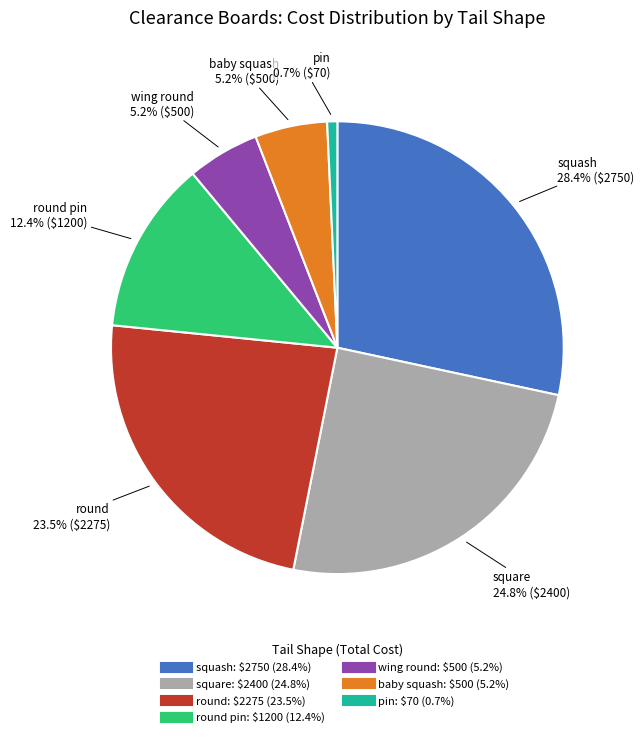

Is there a majority slice in this chart?

No